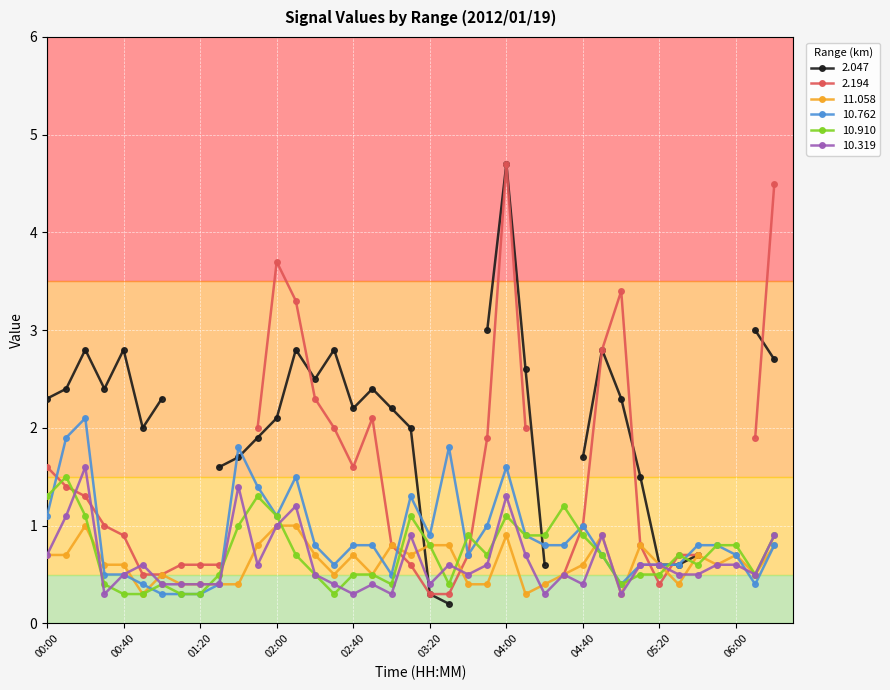

What position from the right is 05:30?

6